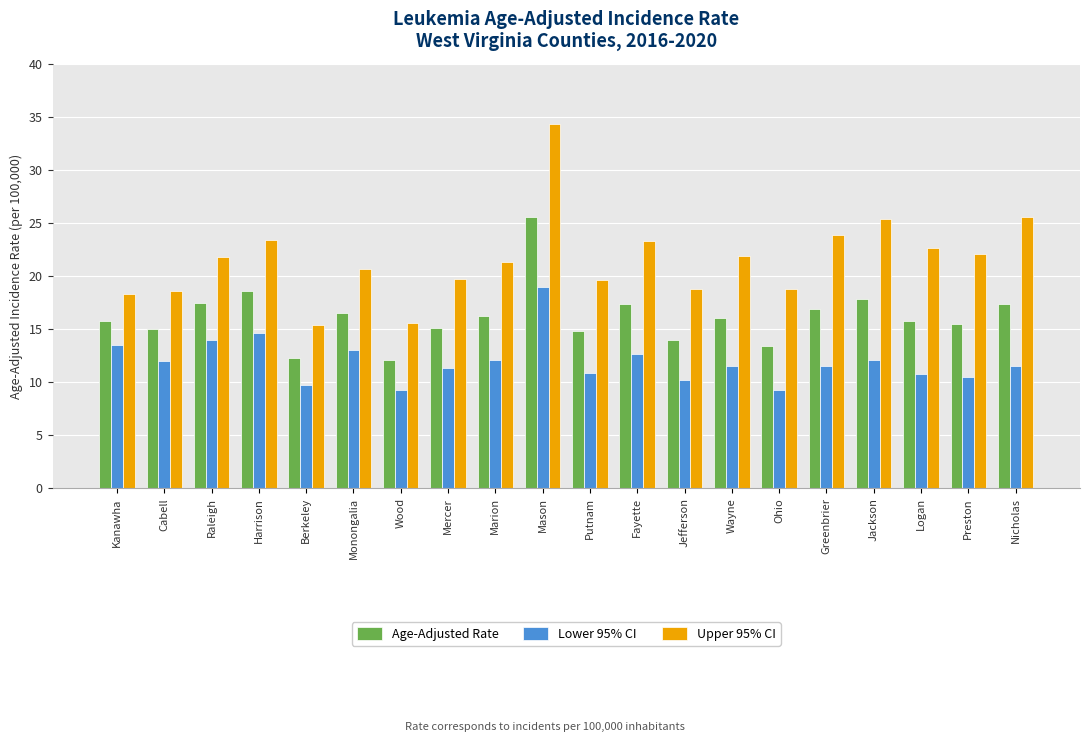

The value of Upper 95% CI at Berkeley is 15.4. True or false?

True